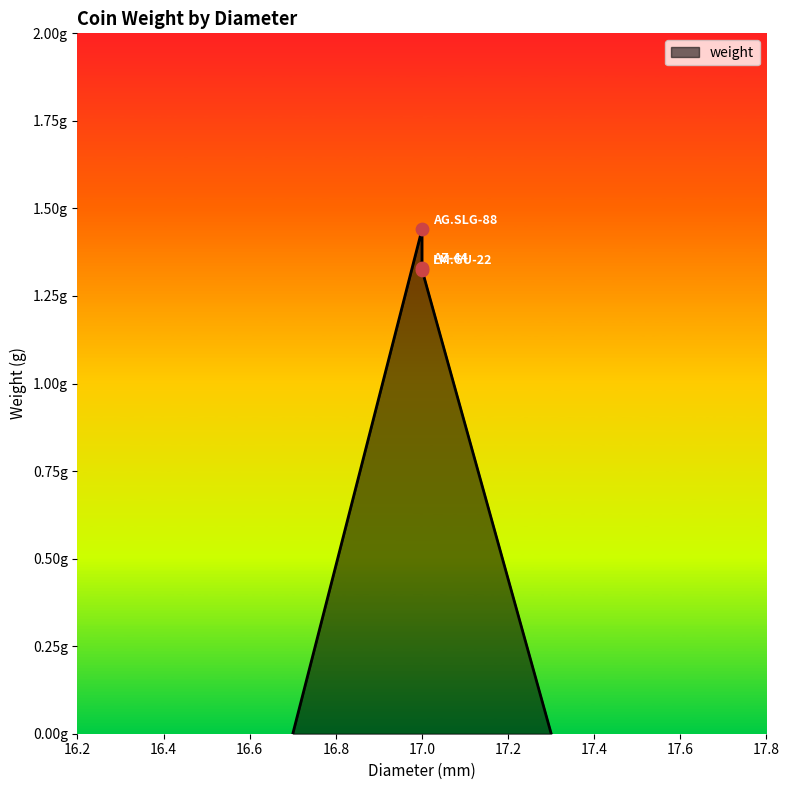

Between LM.GU-22 and AZ-44, which is larger?

AZ-44